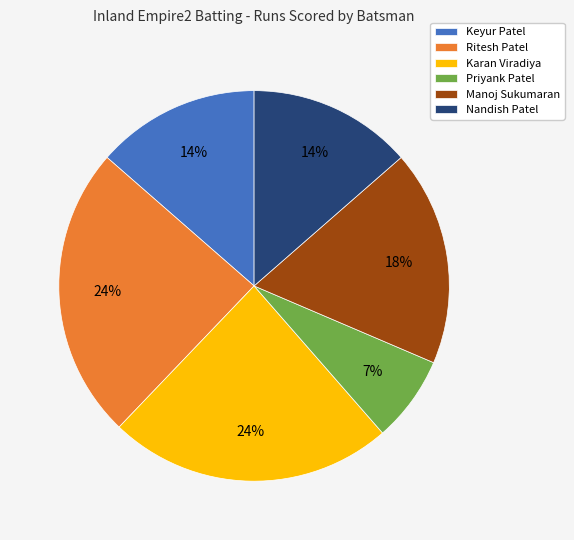

Between Ritesh Patel and Nandish Patel, which is larger?

Ritesh Patel